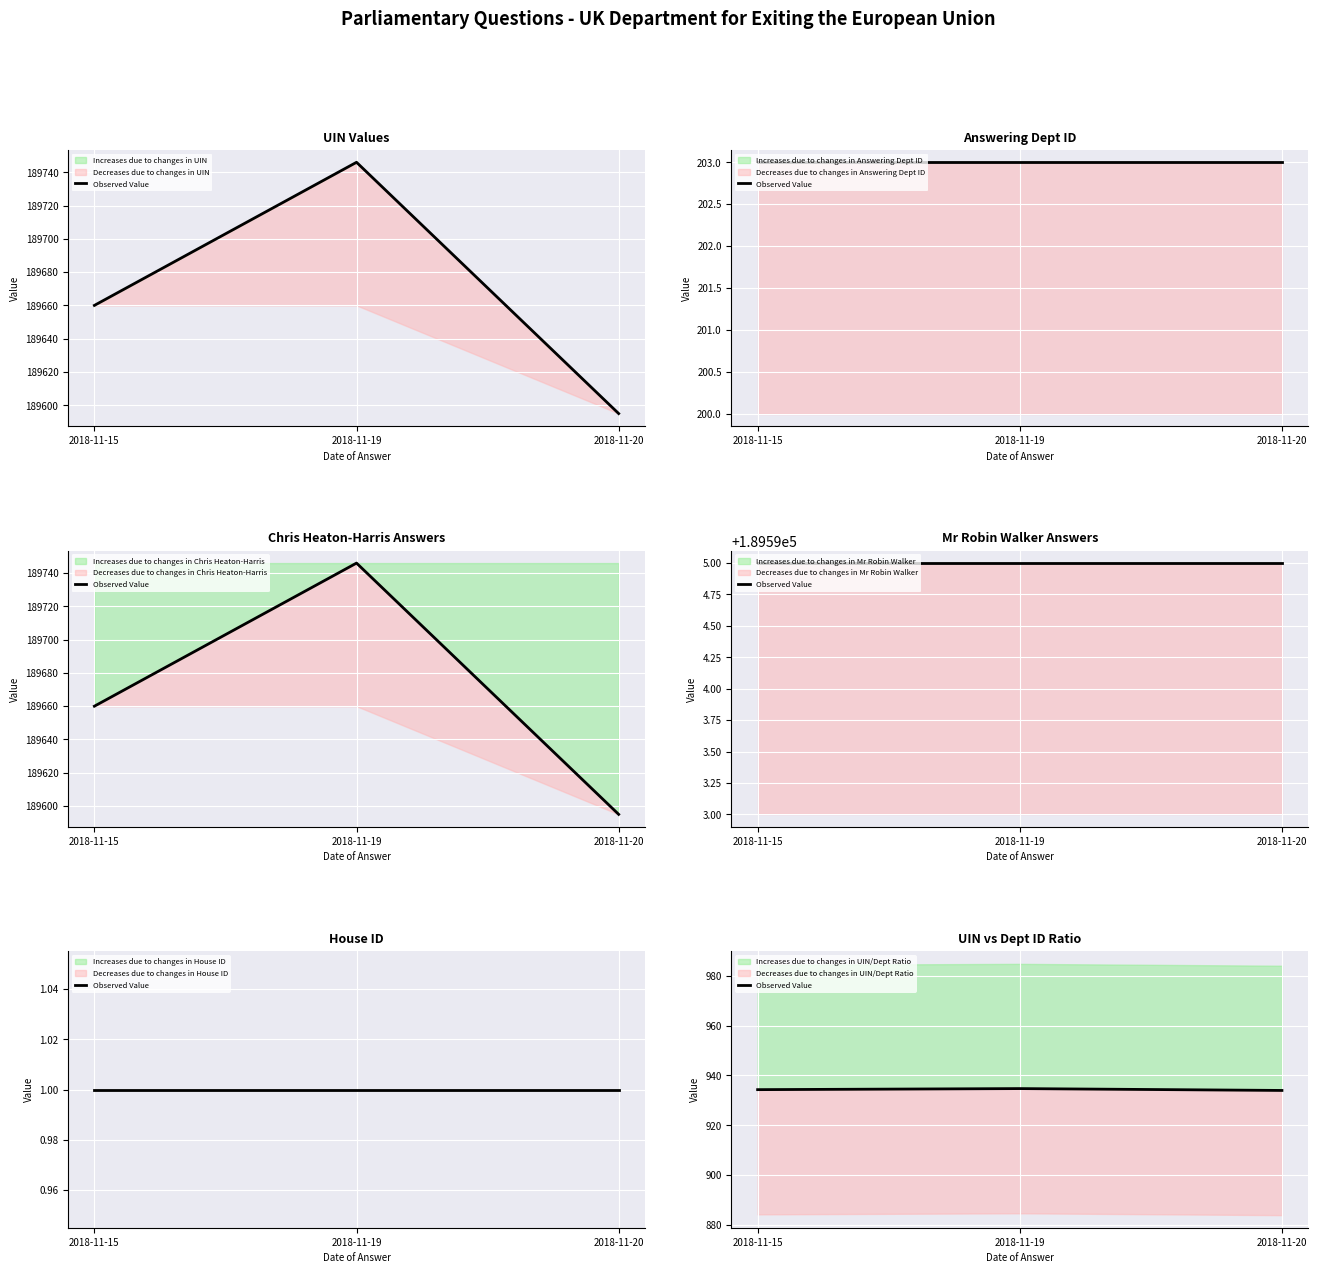

What is the value of the 2nd point from the left?

934.7